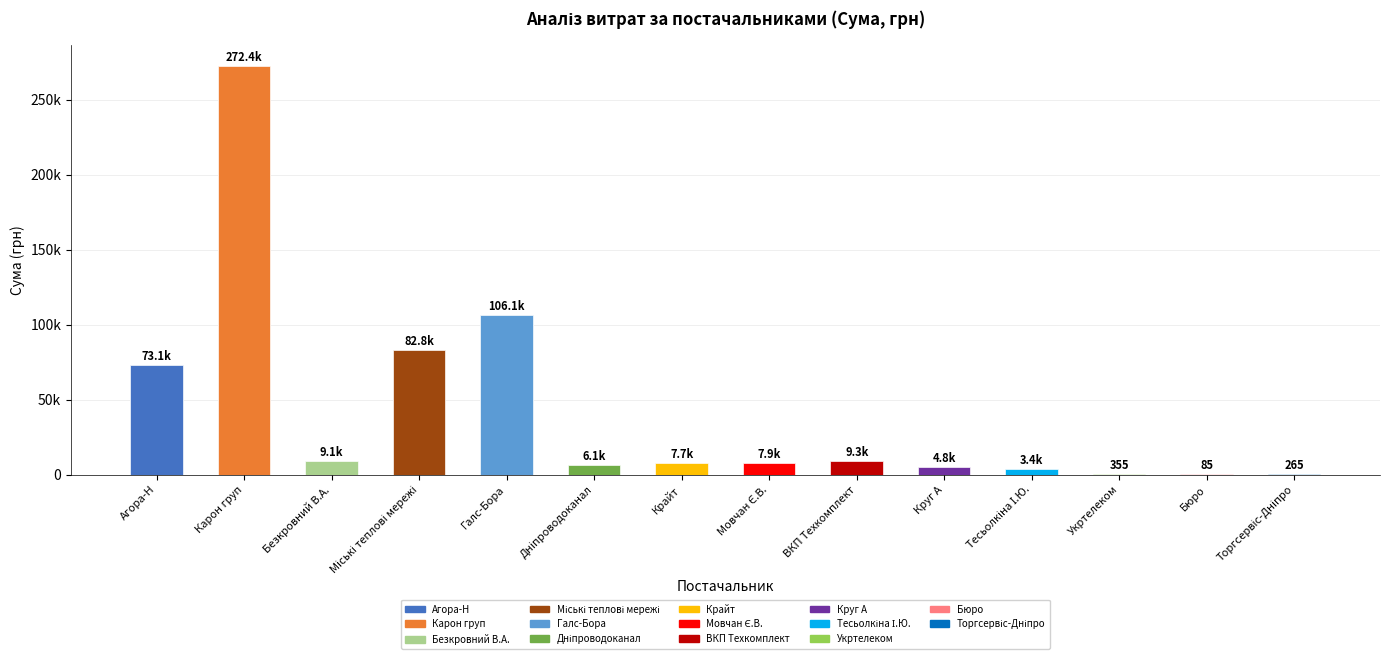

What is the sum of all values?

583448.3